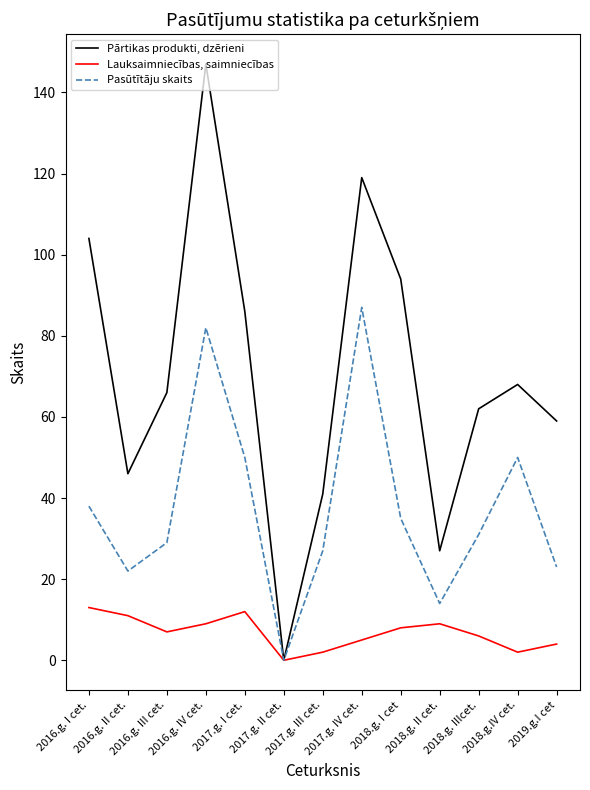

At how many categories does at least one series exceed 37?

11